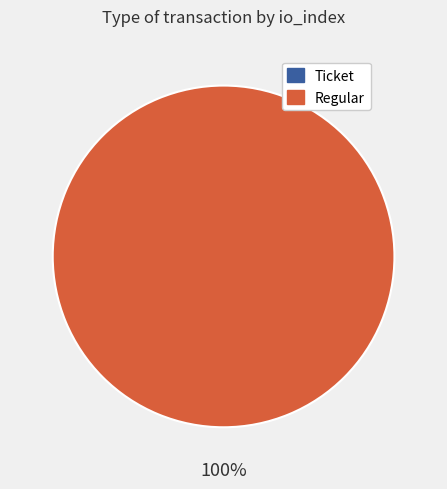

How many slices are in this pie chart?

2